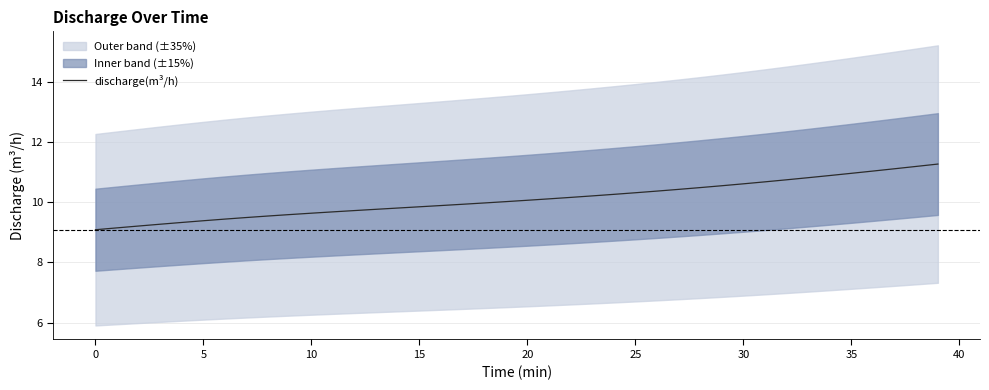

Is it true that discharge(m³/h) equals 16.7 at 25?

False